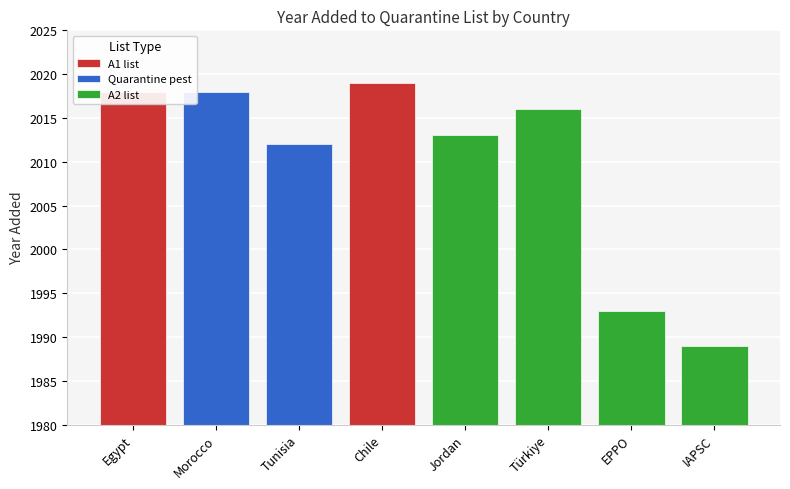

The value at EPPO is 1993. True or false?

True